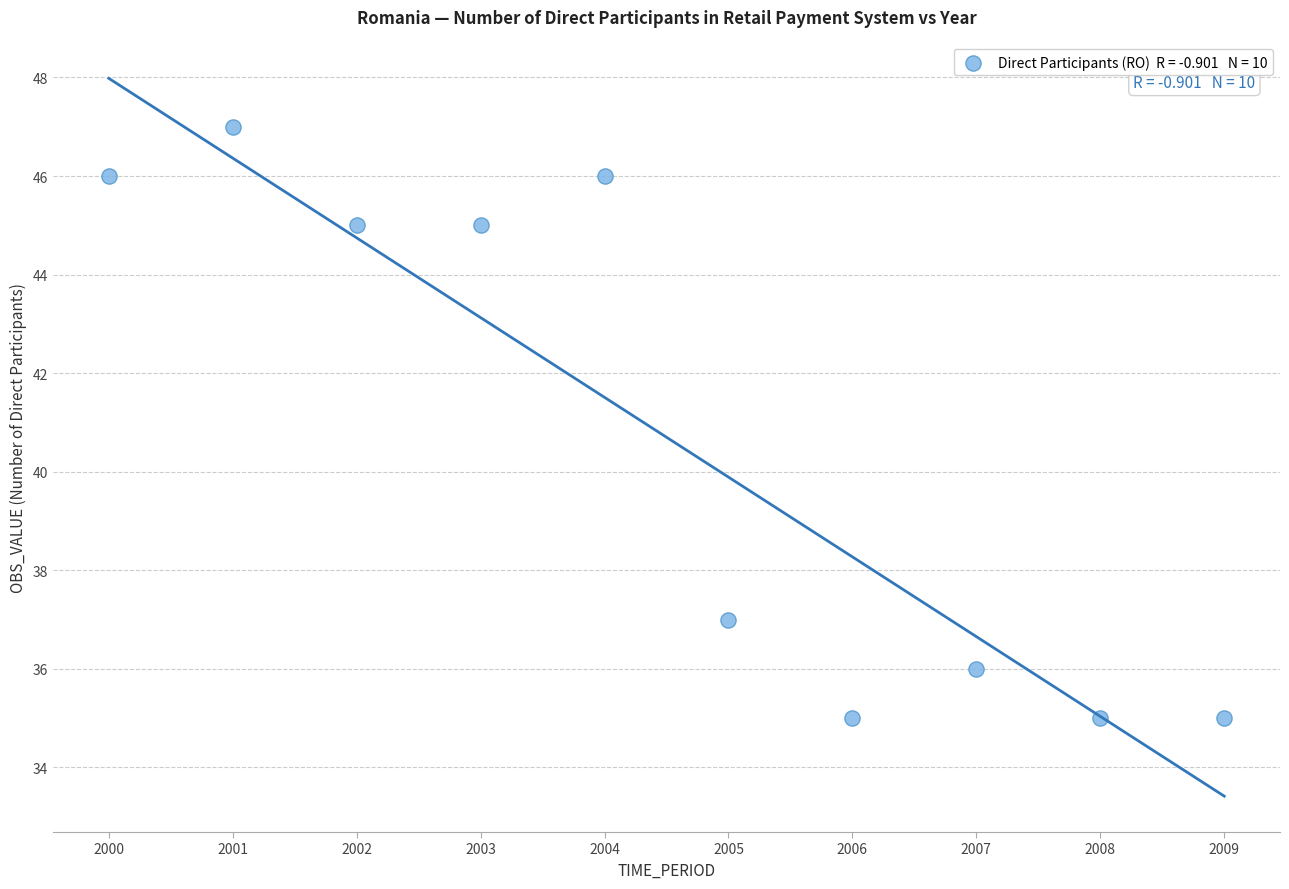

What is the average Y value?

41